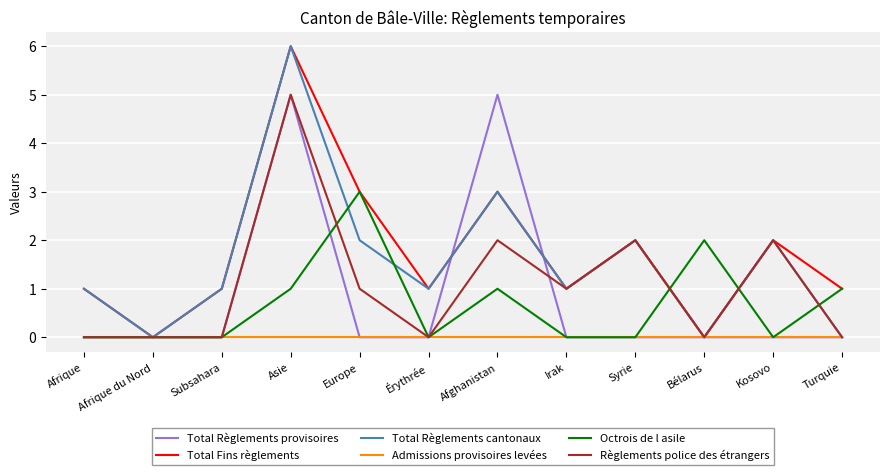

Does the chart have visible grid lines?

Yes